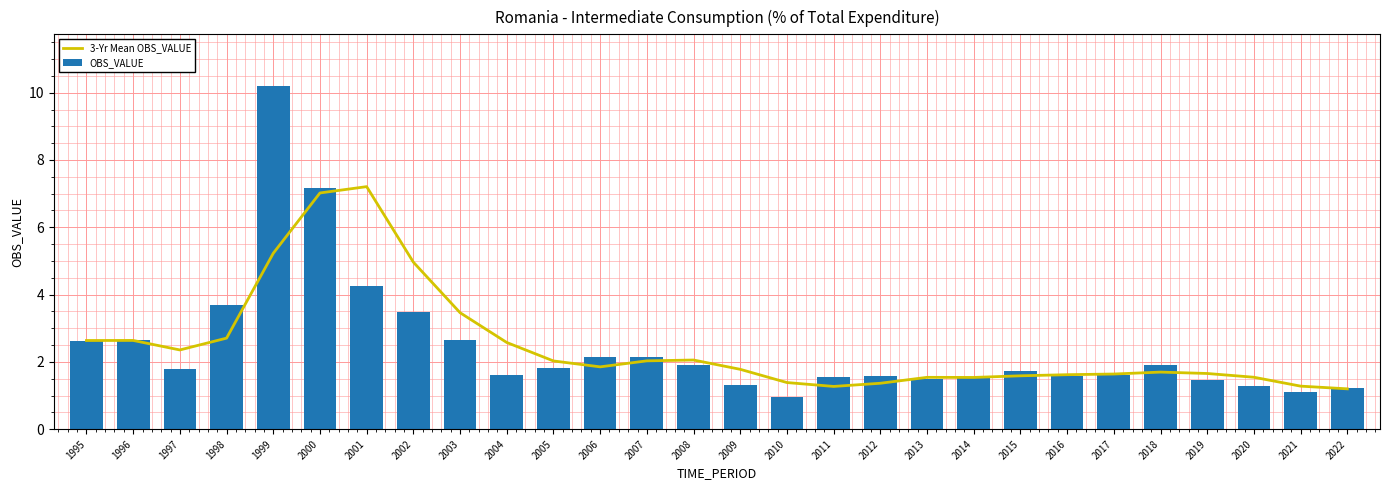

List the labels in order of OBS_VALUE value, largest first.

1999, 2000, 2001, 1998, 2002, 2003, 1996, 1995, 2006, 2007, 2018, 2008, 2005, 1997, 2015, 2017, 2004, 2012, 2016, 2011, 2014, 2013, 2019, 2009, 2020, 2022, 2021, 2010